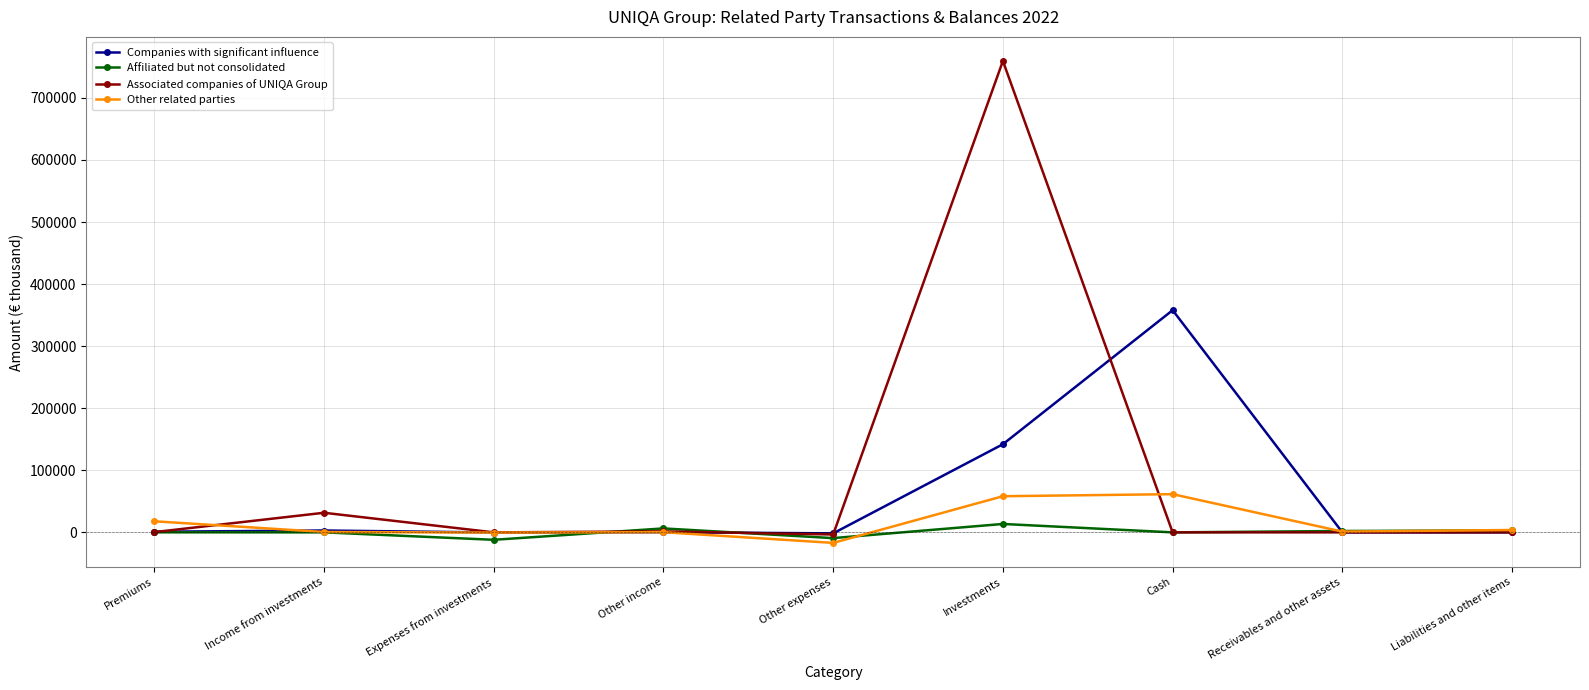

At which label is Other related parties closest to 22271?

Premiums